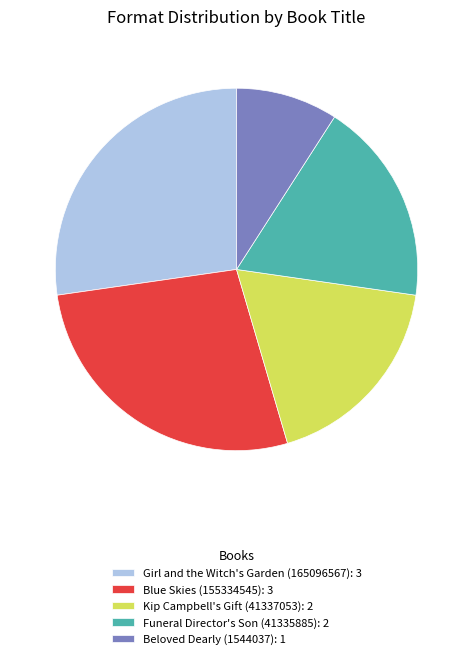

What is the ratio of the value at Beloved Dearly (1544037) to the value at Kip Campbell's Gift (41337053)?

0.5